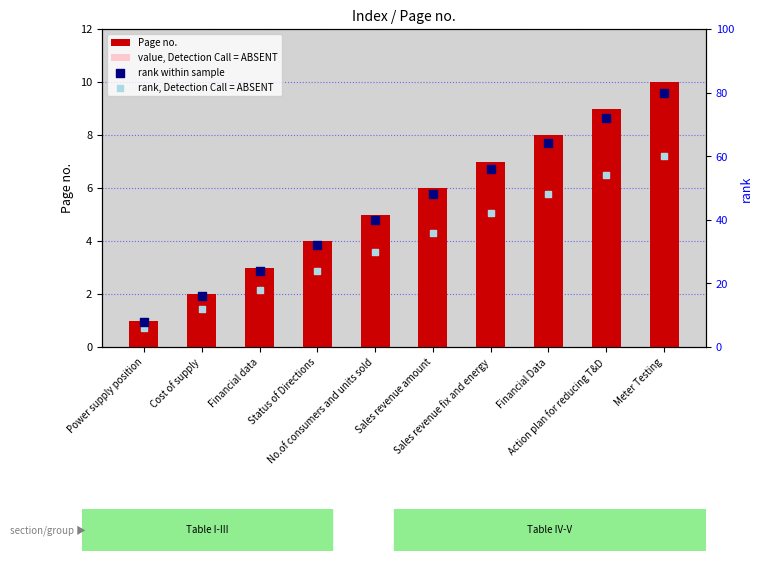

Which series has the largest total across all categories?

rank within sample